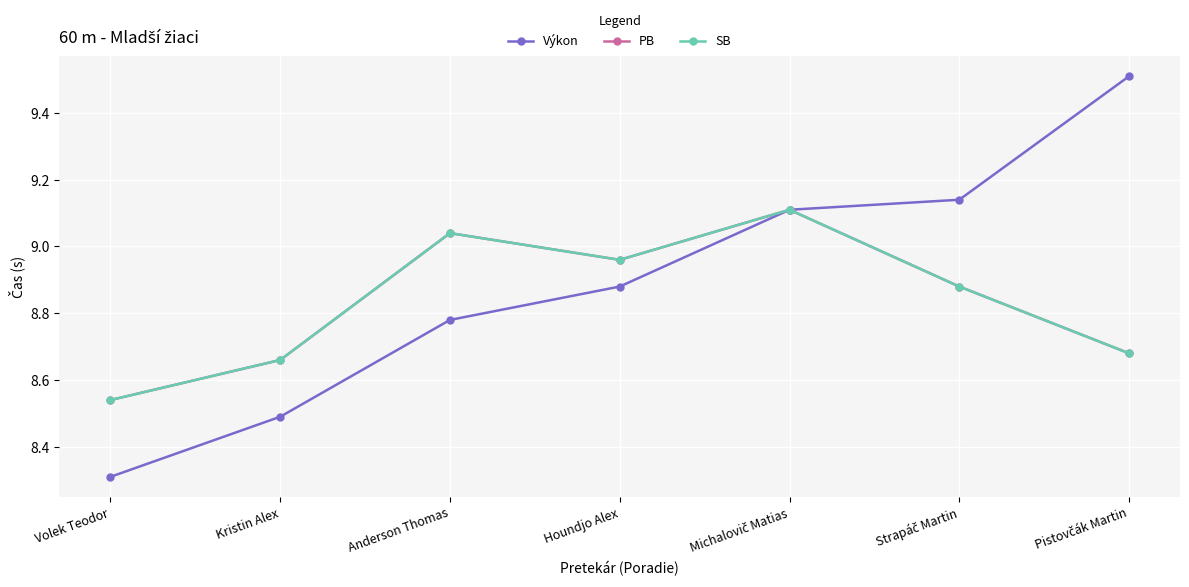

True or false: SB and Výkon cross at least once.

False